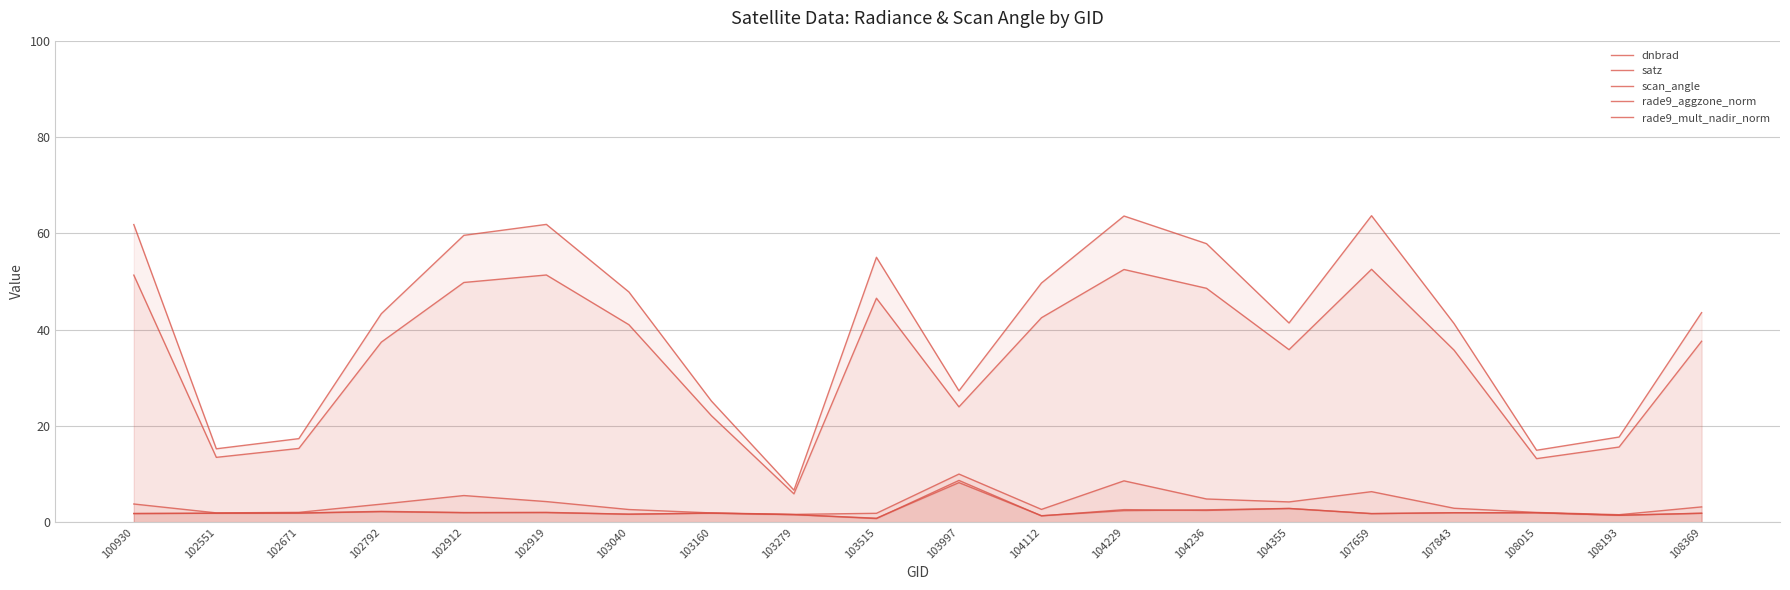

What is the value of the scan_angle point at the 18th from the left?

13.2